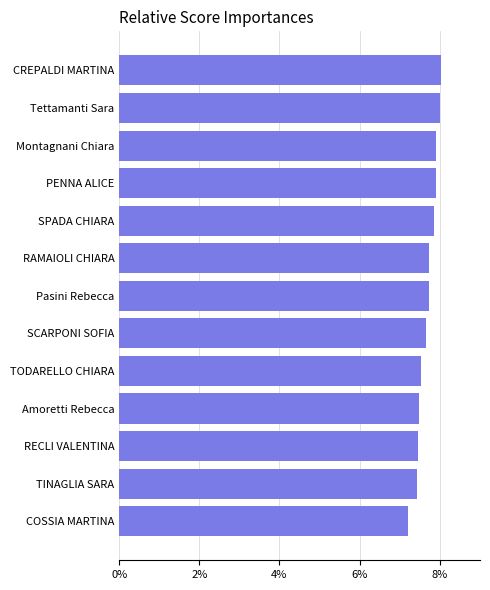

What is the sum of the values at CREPALDI MARTINA and TINAGLIA SARA?

15.5